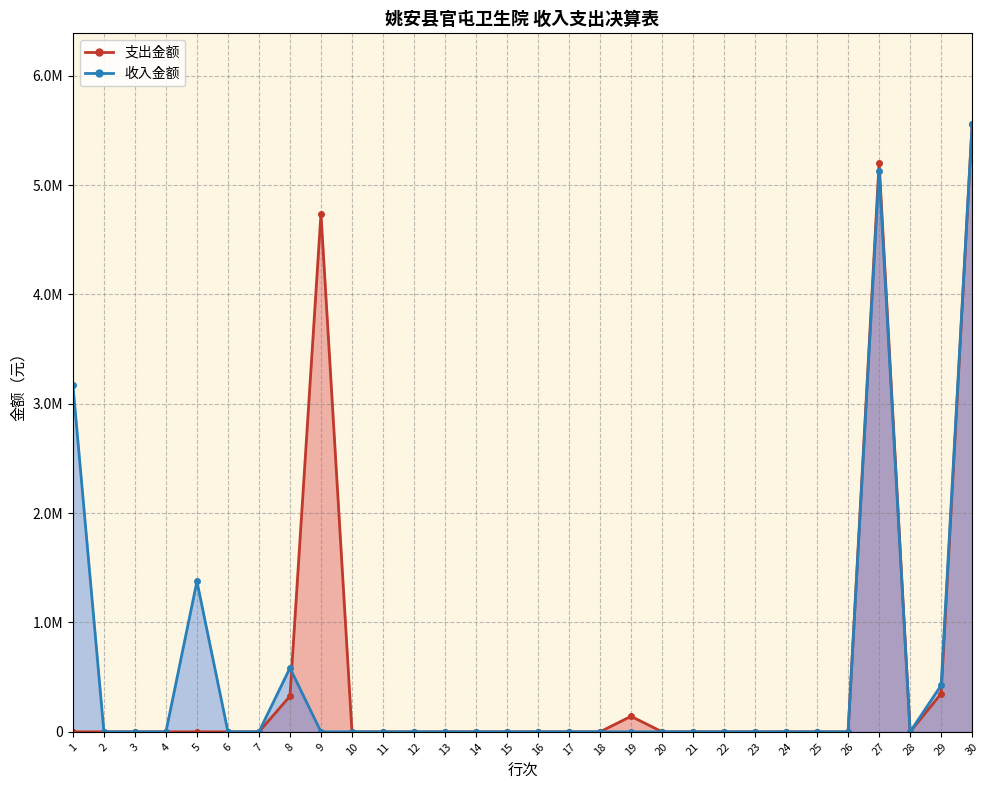

Reading right to left, list all the values displayed in this chart.

支出金额: 5554344.8	348609.3	0.0	5205735.5	0.0	0.0	0.0	0.0	0.0	0.0	0.0	141855.8	0.0	0.0	0.0	0.0	0.0	0.0	0.0	0.0	0.0	4738074.4	325805.3	0.0	0.0	0.0	0.0	0.0	0.0	0.0
收入金额: 5554344.8	424887.8	0.0	5129457.0	0.0	0.0	0.0	0.0	0.0	0.0	0.0	0.0	0.0	0.0	0.0	0.0	0.0	0.0	0.0	0.0	0.0	0.0	583446.7	0.0	0.0	1375963.9	0.0	0.0	0.0	3170046.3